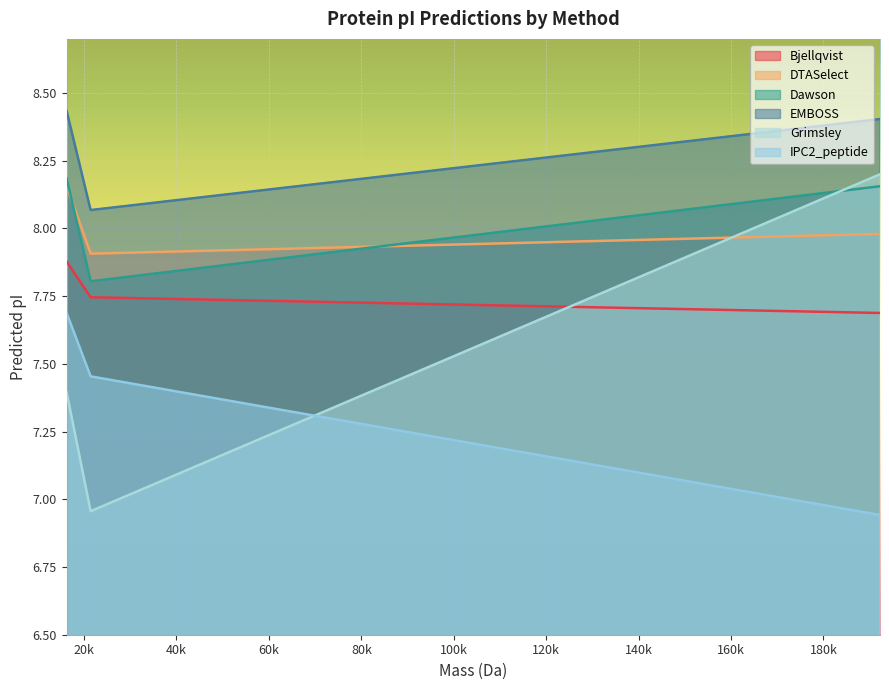

What is the sum of the Dawson values at 16229.905540000003 and 21418.478740000013?

16.0